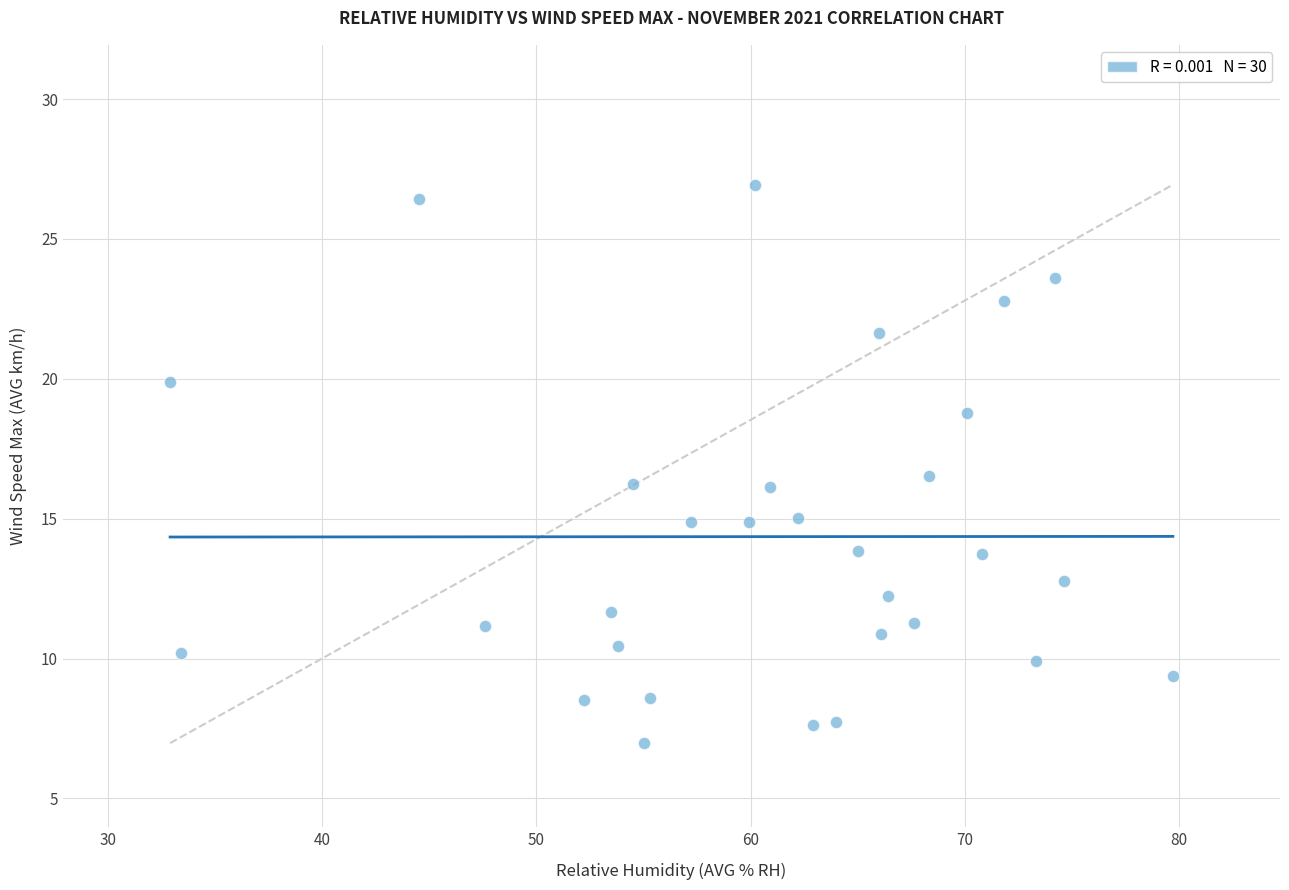

What is the range of X values (max minus min)?

46.8